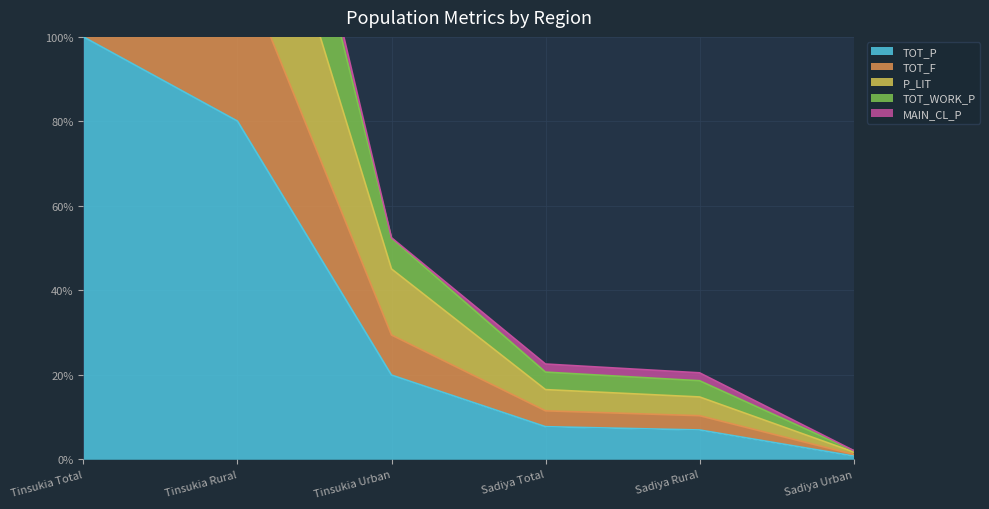

Which category has the lowest value in the TOT_P series?

Sadiya Urban